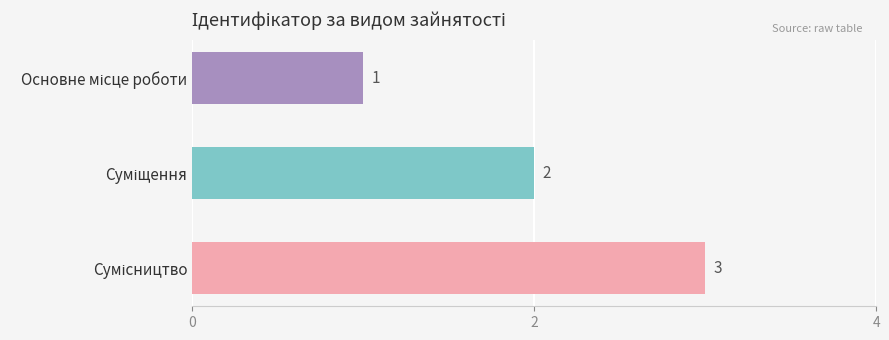

What is the sum of all values?

6